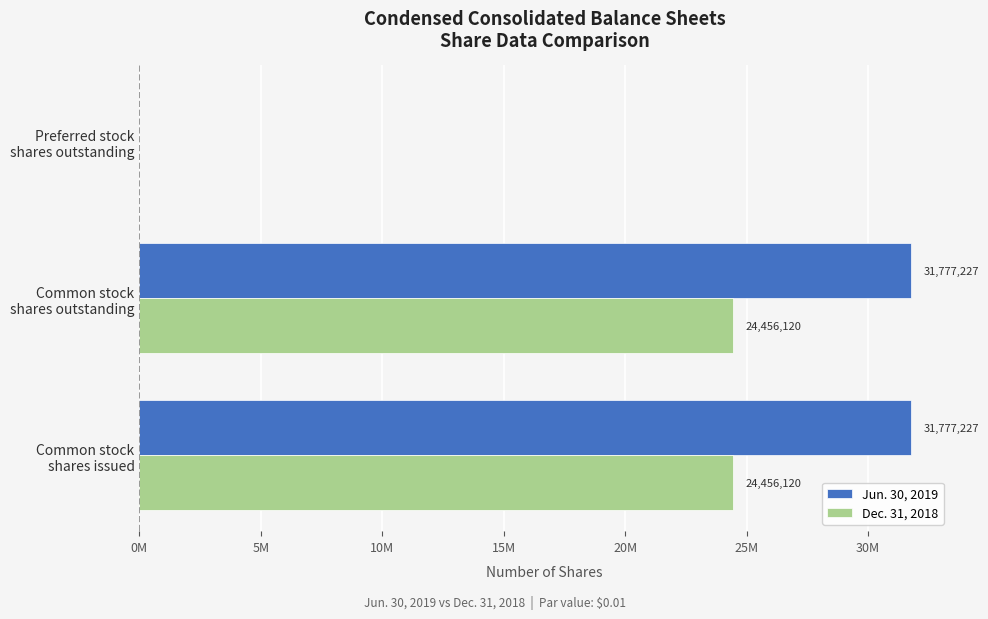

What are all the series names shown in the legend?

Jun. 30, 2019, Dec. 31, 2018